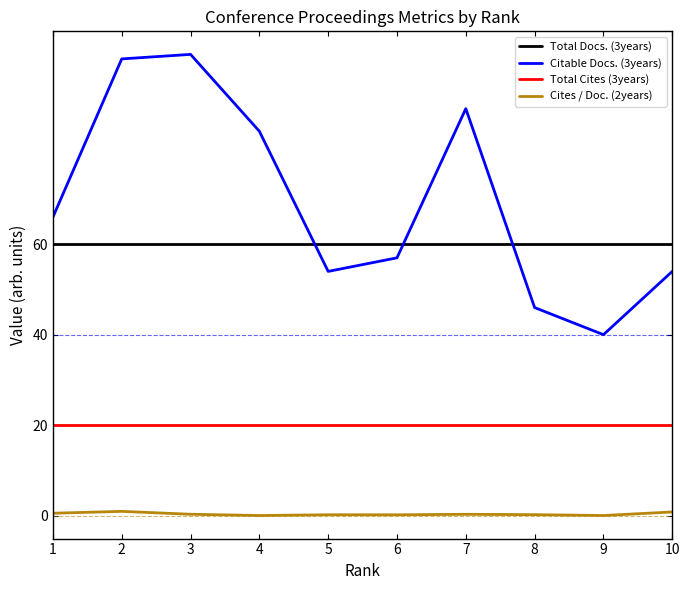

True or false: Cites / Doc. (2years) and Citable Docs. (3years) cross at least once.

False